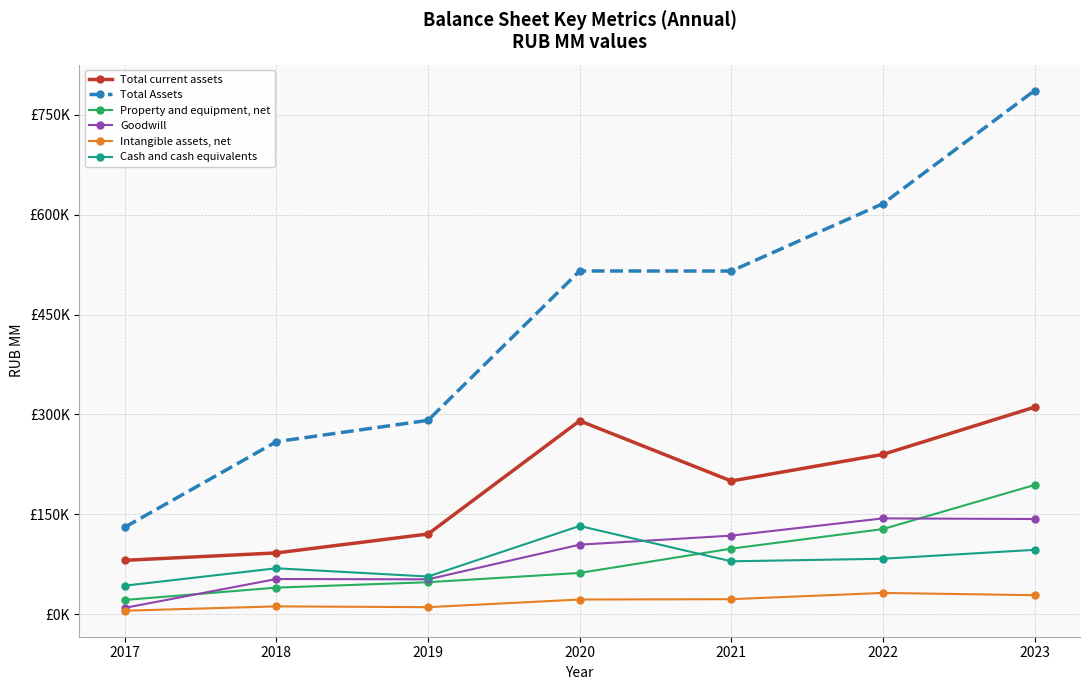

What is the difference between the second highest and second lowest values in the Cash and cash equivalents series?

40104